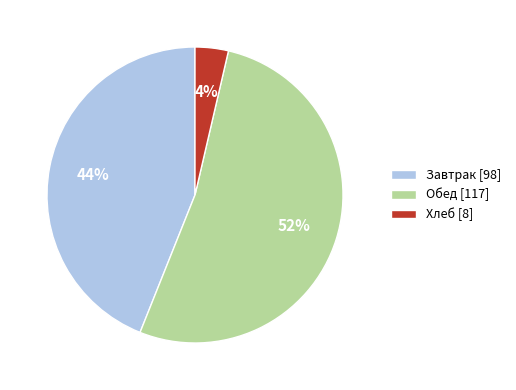

What percentage is the Хлеб [8] slice, to the nearest percent?

4%